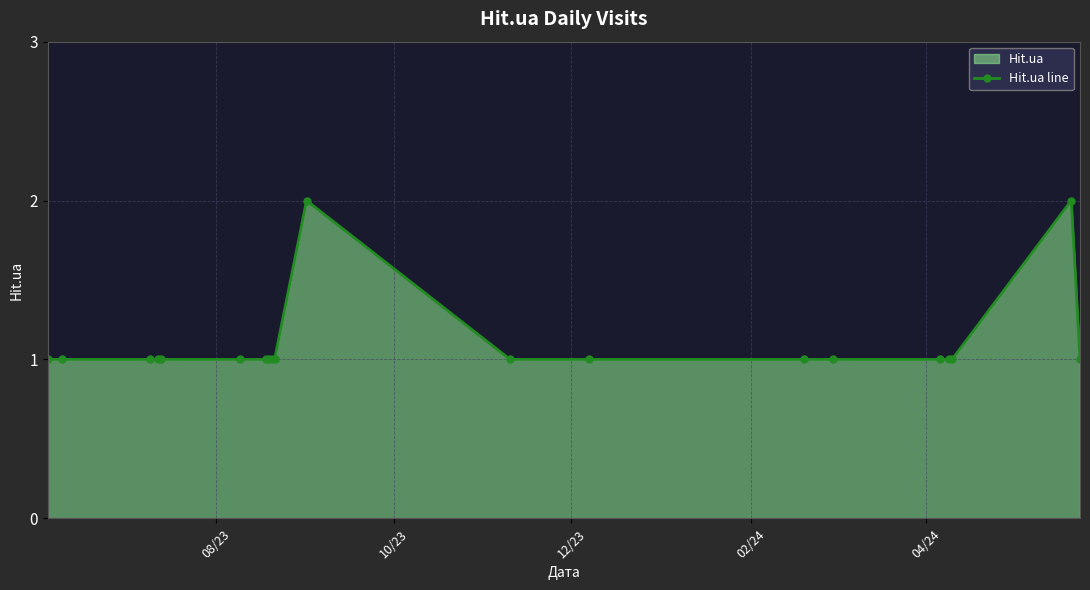

What is the value of the 18th point from the left?

1